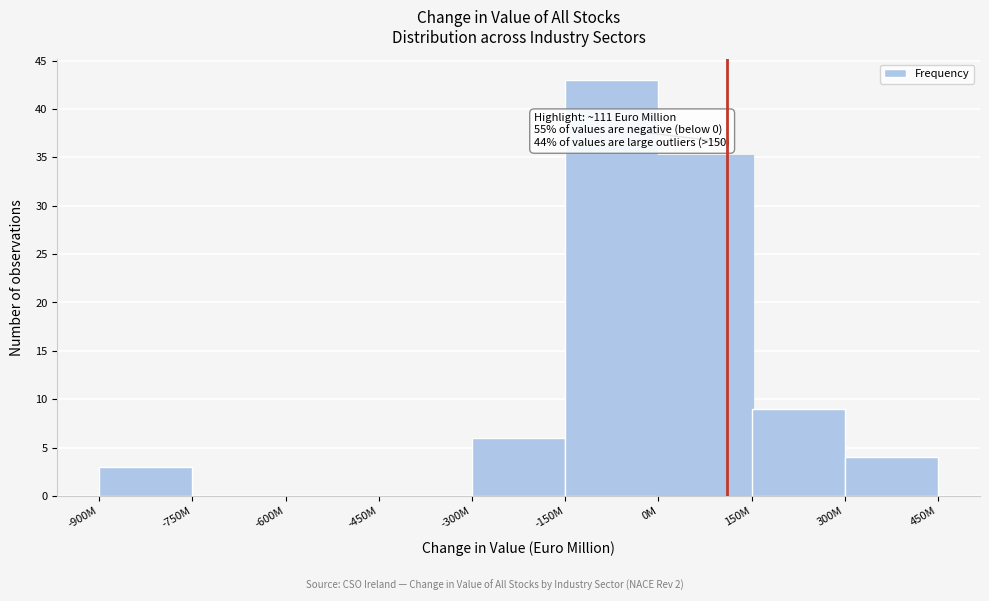

Reading left to right, what are all the values shown in this chart?

-900M=3	-750M=0	-600M=0	-450M=0	-300M=6	-150M=43	0M=35	150M=9	300M=4